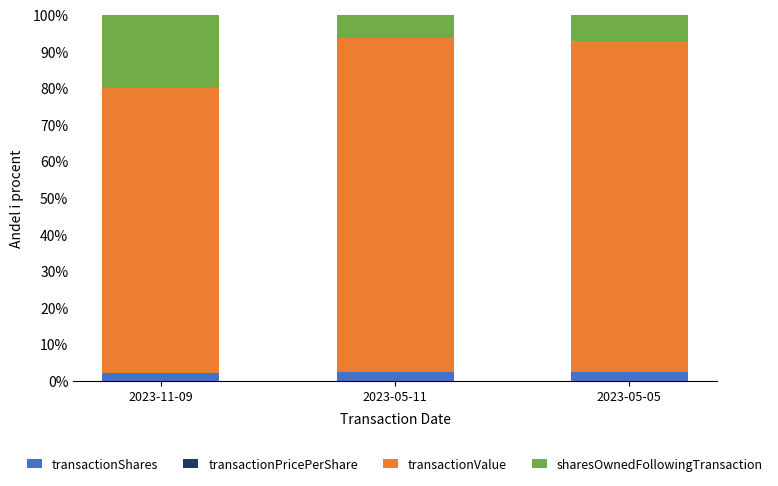

Is it true that transactionPricePerShare equals 0.0 at 2023-05-05?

False